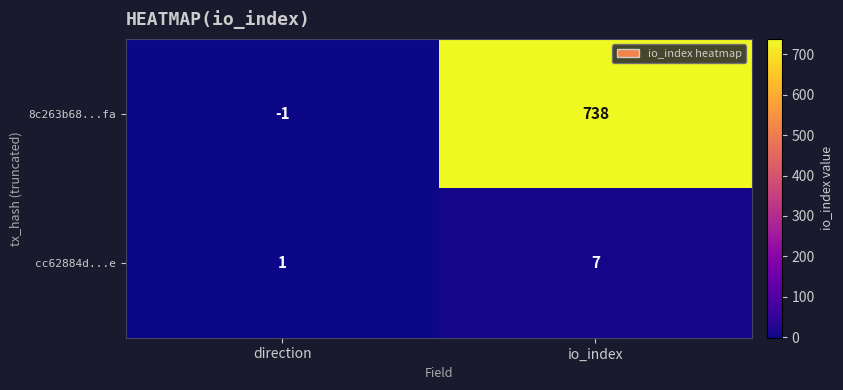

Rank the series by their maximum value, from highest to lowest.

8c263b68...fa, cc62884d...e